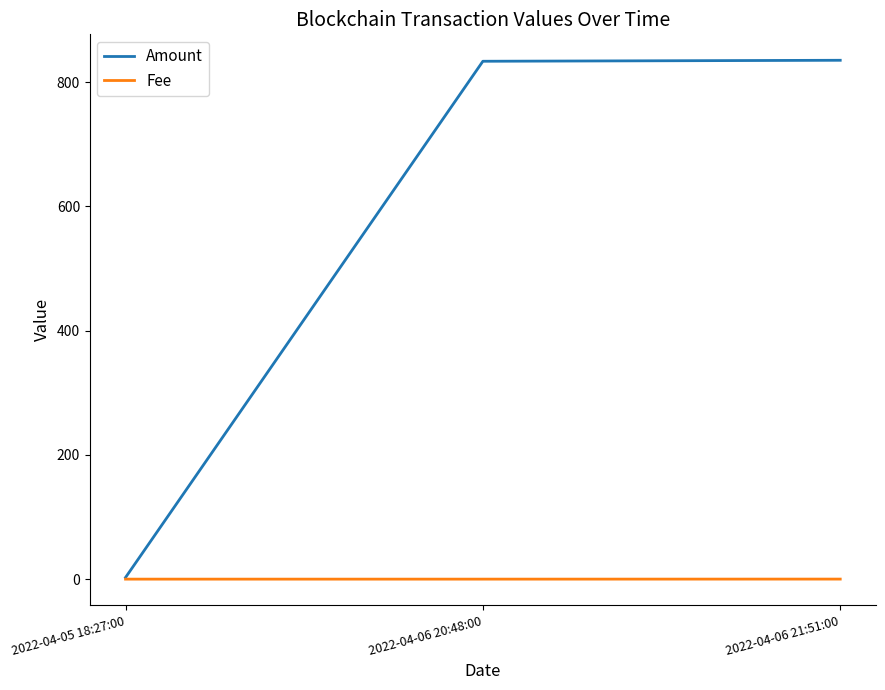

How many values in the Amount series exceed 833?

2